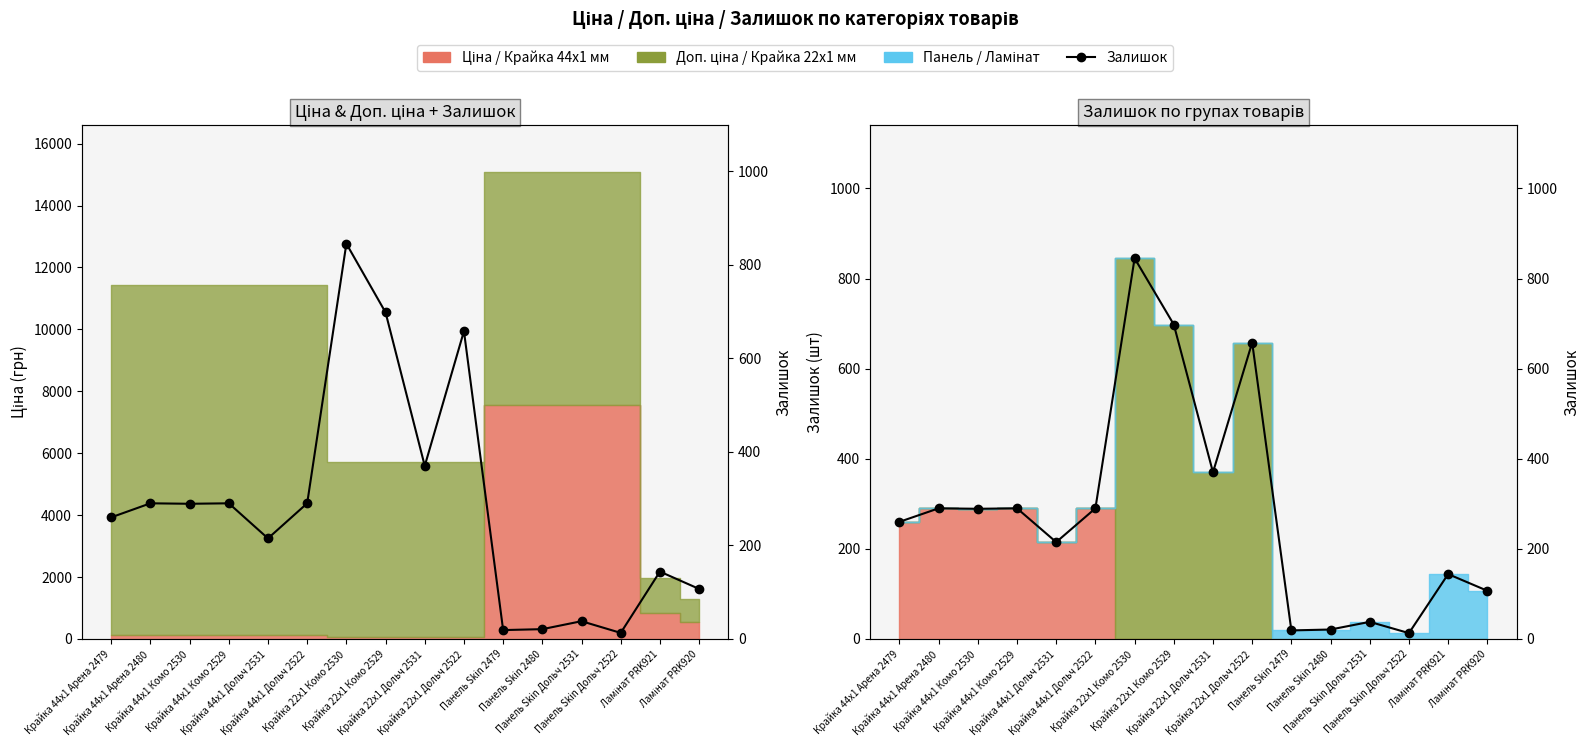

At how many categories does at least one series exceed 207?

10